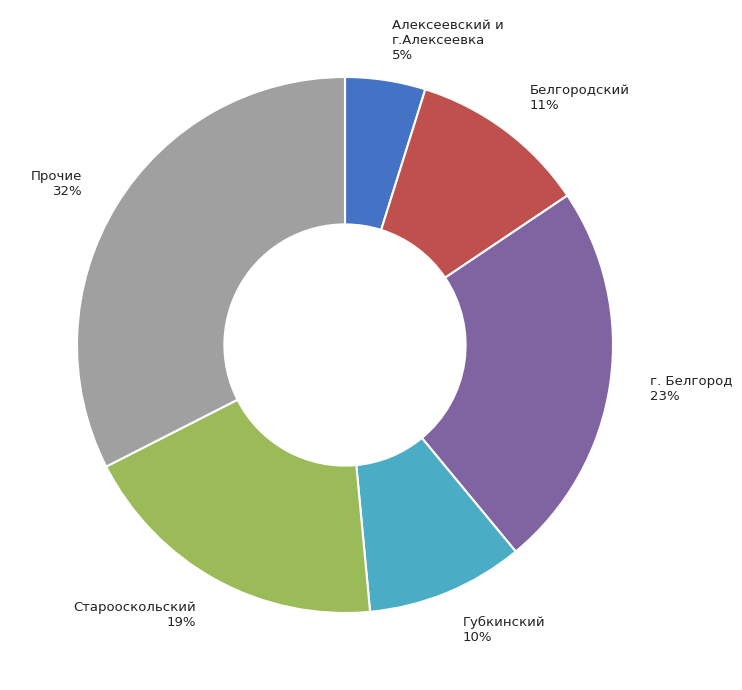

Is there a majority slice in this chart?

No